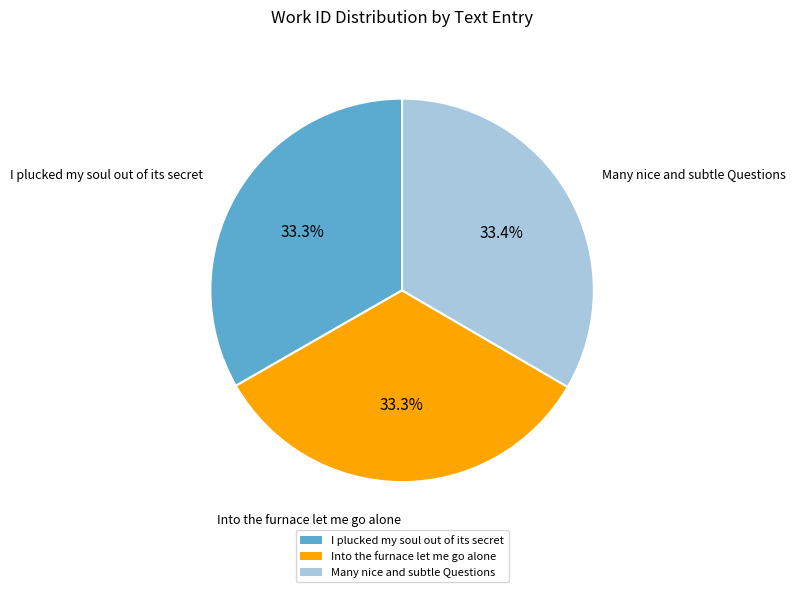

How many segments does this pie chart have?

3